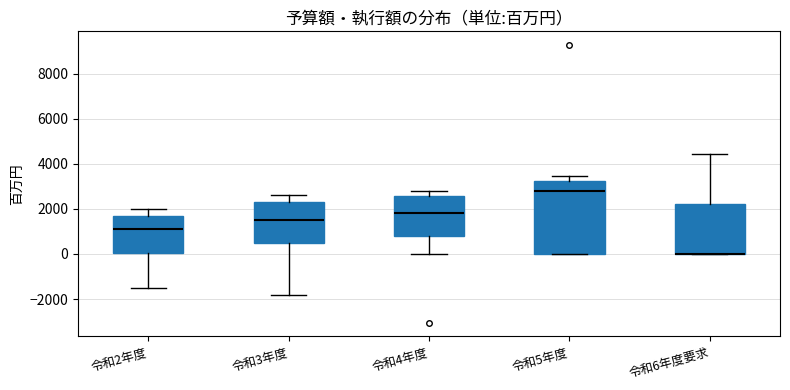

Which box is the tallest, from its lower edge to its upper edge?

令和5年度